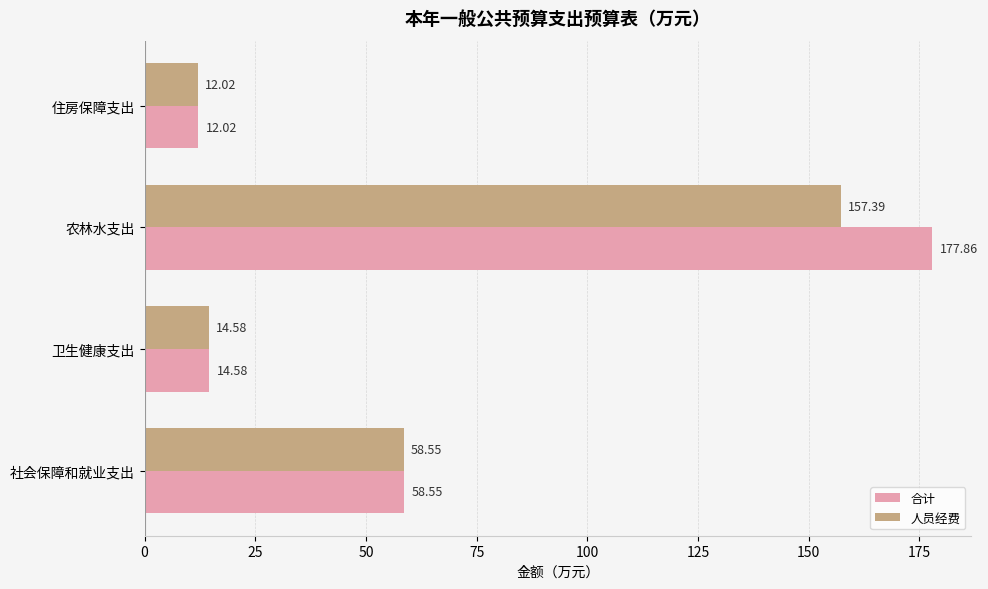

Rank the series by their maximum value, from highest to lowest.

合计, 人员经费